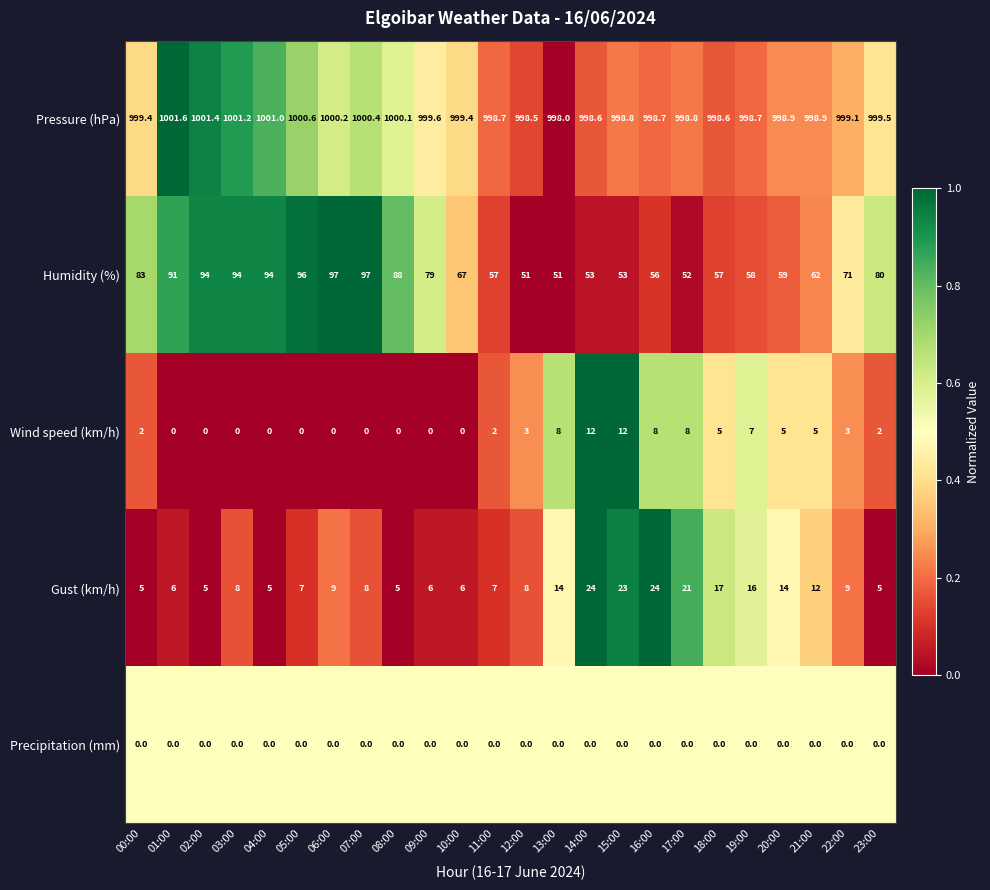

True or false: Precipitation (mm) has a value of 0.0 at 18:00.

True